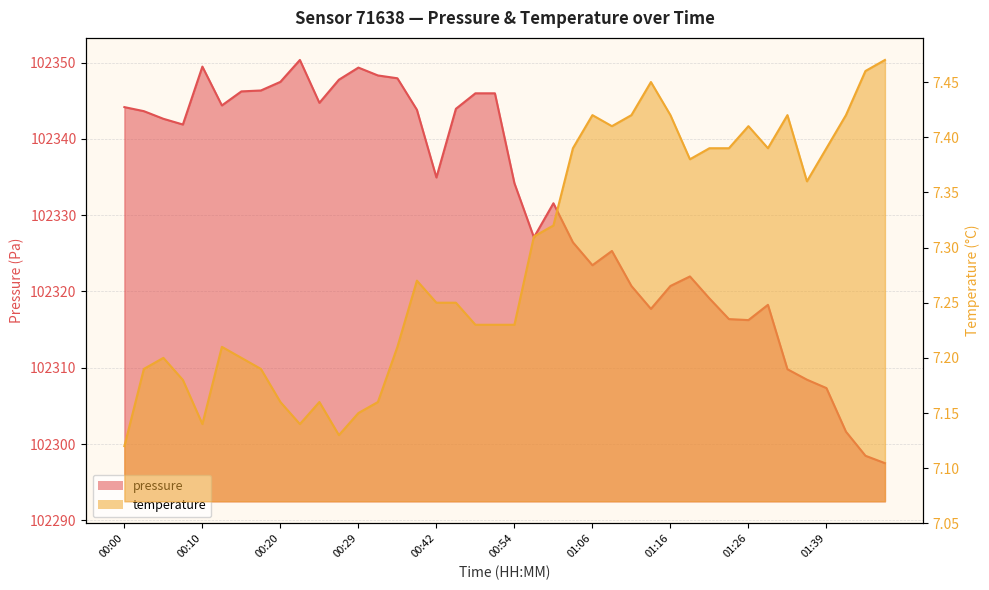

How many interior local valleys does the temperature series have?

7